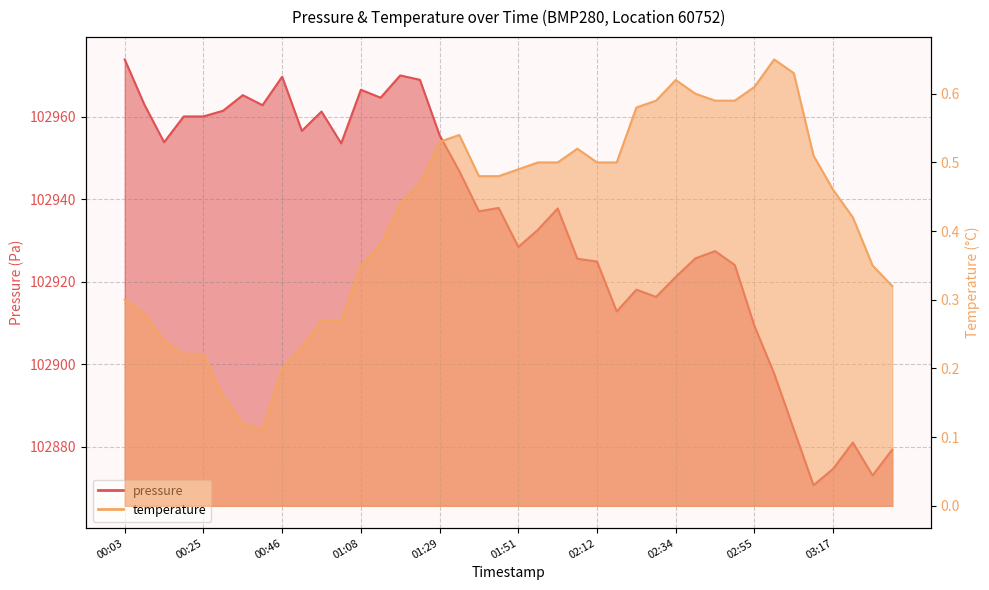

Is it true that pressure equals 102960.1 at 00:19?

True